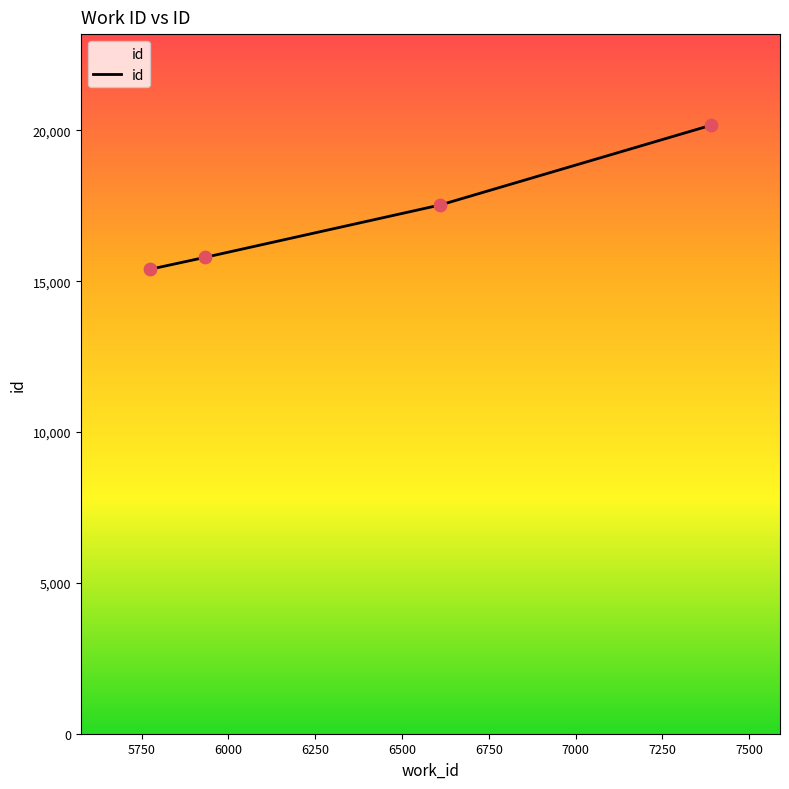

True or false: the data has more than 0 interior local peaks.

False